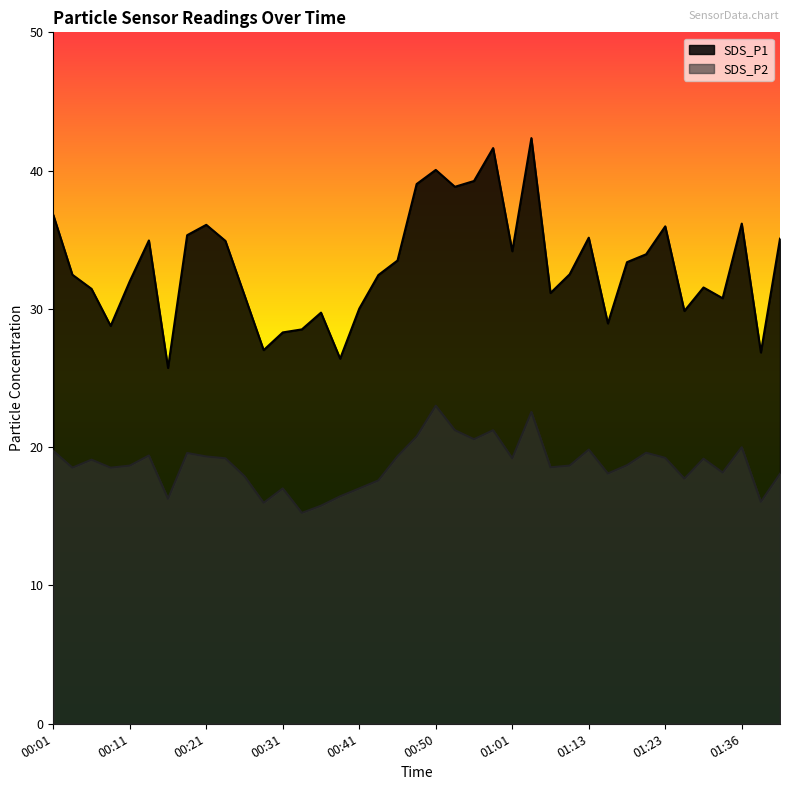

Reading left to right, transcribe all the data shown in this chart.

SDS_P1: 00:01=36.8	00:04=32.5	00:06=31.4	00:08=28.8	00:11=32.0	00:13=35.0	00:16=25.7	00:18=35.3	00:21=36.1	00:23=34.9	00:26=31.0	00:28=27.0	00:31=28.3	00:33=28.5	00:36=29.7	00:38=26.4	00:41=30.0	00:43=32.5	00:45=33.5	00:48=39.0	00:50=40.0	00:53=38.8	00:56=39.2	00:58=41.6	01:01=34.2	01:03=42.4	01:08=31.1	01:11=32.5	01:13=35.1	01:16=28.9	01:18=33.4	01:21=34.0	01:23=36.0	01:28=29.9	01:31=31.6	01:33=30.8	01:36=36.2	01:38=26.9	01:41=35.1
SDS_P2: 00:01=19.7	00:04=18.5	00:06=19.1	00:08=18.5	00:11=18.7	00:13=19.4	00:16=16.3	00:18=19.6	00:21=19.3	00:23=19.2	00:26=17.9	00:28=16.0	00:31=17.0	00:33=15.2	00:36=15.8	00:38=16.4	00:41=17.0	00:43=17.6	00:45=19.4	00:48=20.8	00:50=23.0	00:53=21.2	00:56=20.6	00:58=21.2	01:01=19.2	01:03=22.6	01:08=18.6	01:11=18.7	01:13=19.8	01:16=18.1	01:18=18.7	01:21=19.6	01:23=19.2	01:28=17.7	01:31=19.2	01:33=18.2	01:36=20.0	01:38=16.1	01:41=18.1